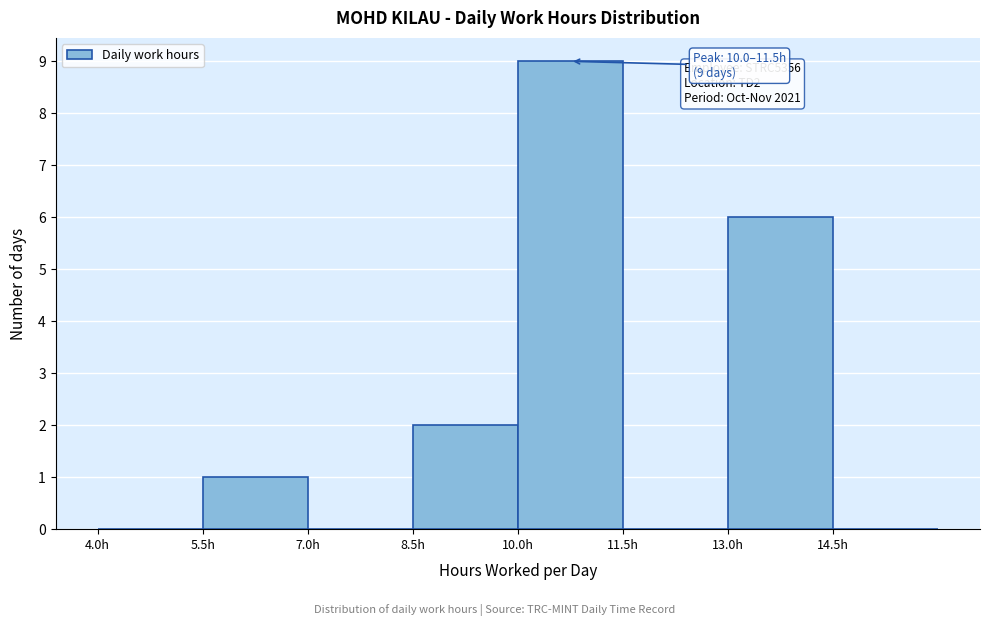

Over which range of the x-axis is the bar tallest?

10.0 to 11.5